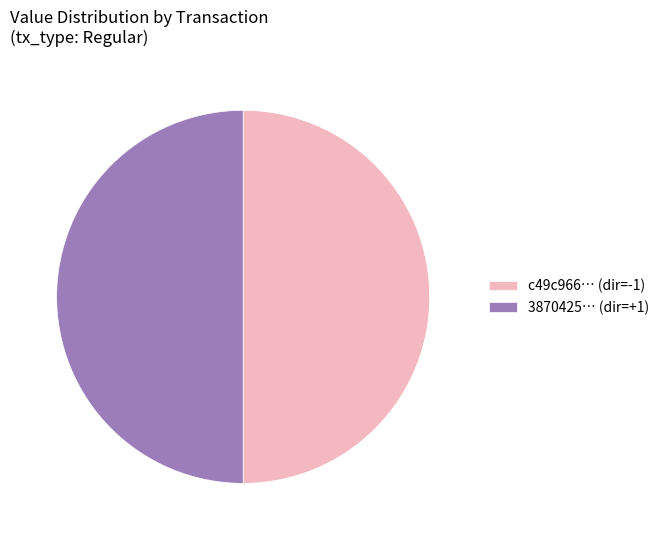

Is it true that 3870425… (dir=+1) is 38% of the pie?

False